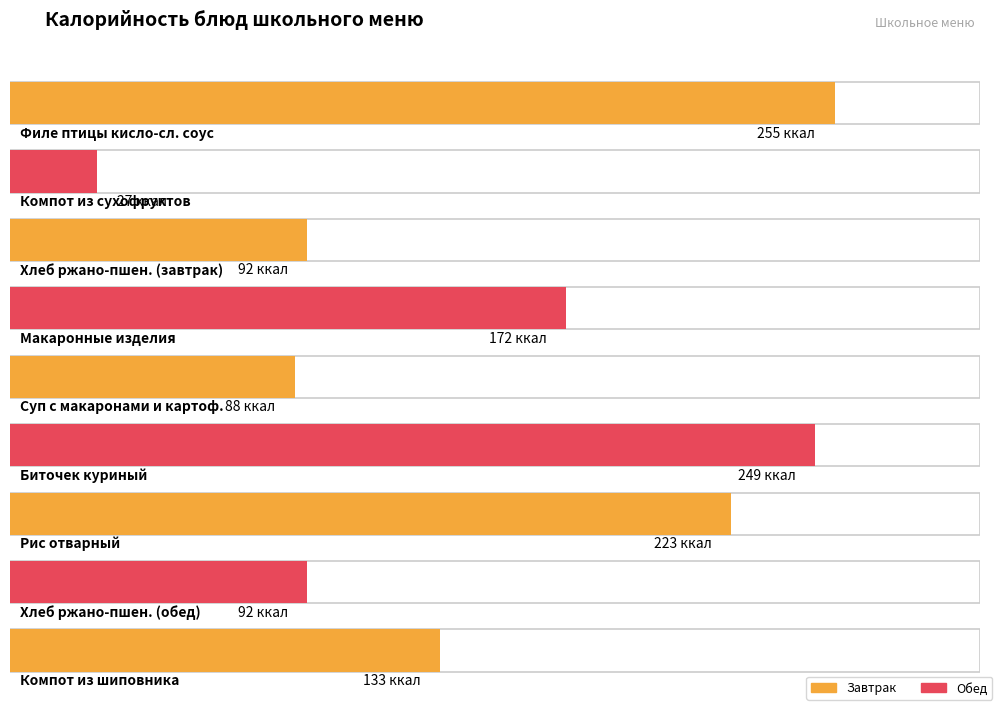

How many distinct data groups are displayed?

2